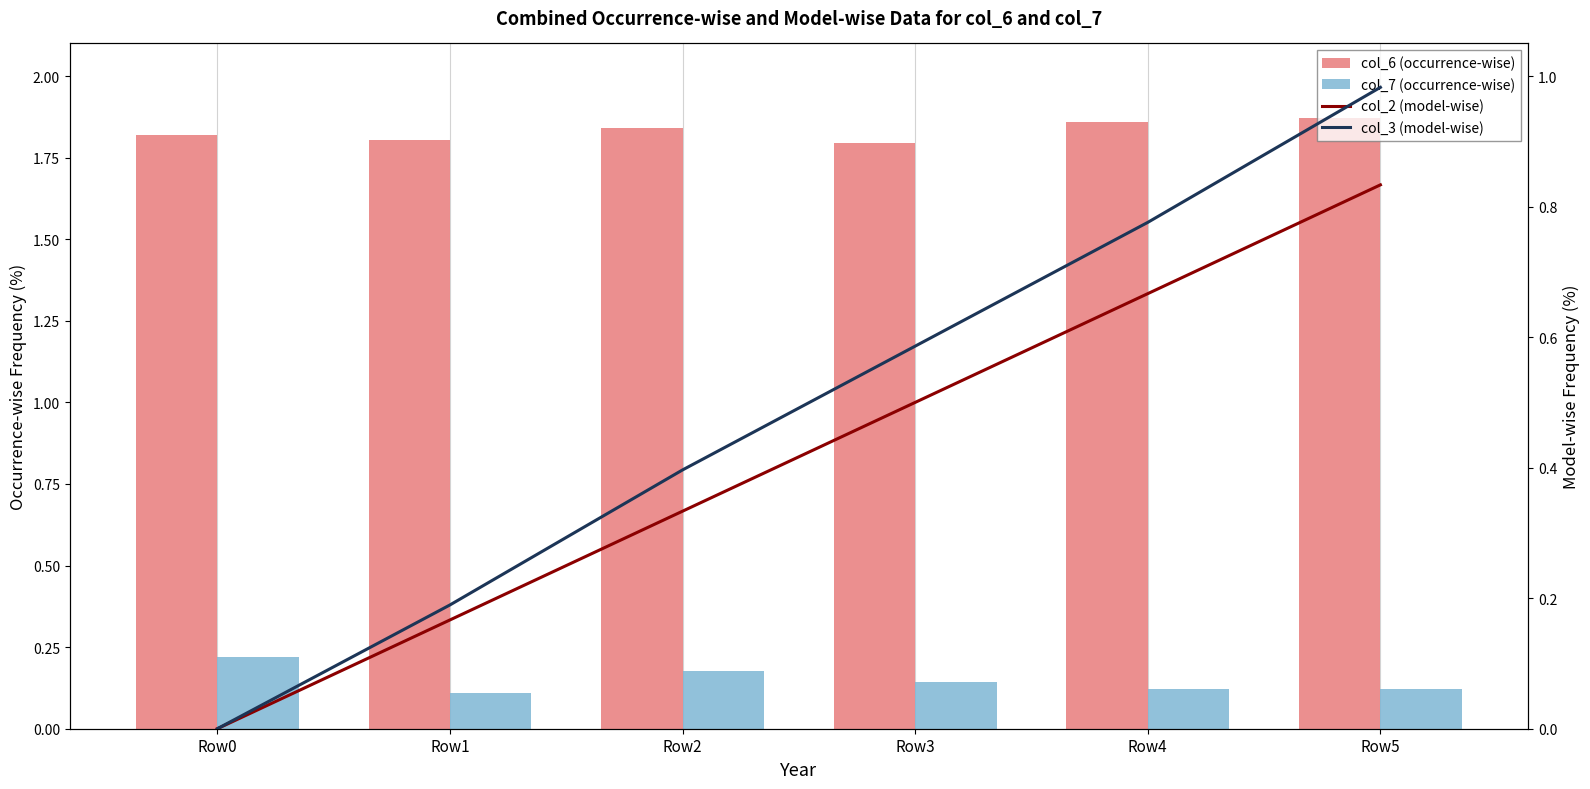

Is it true that col_6 (occurrence-wise) equals 1.9 at Row4?

True